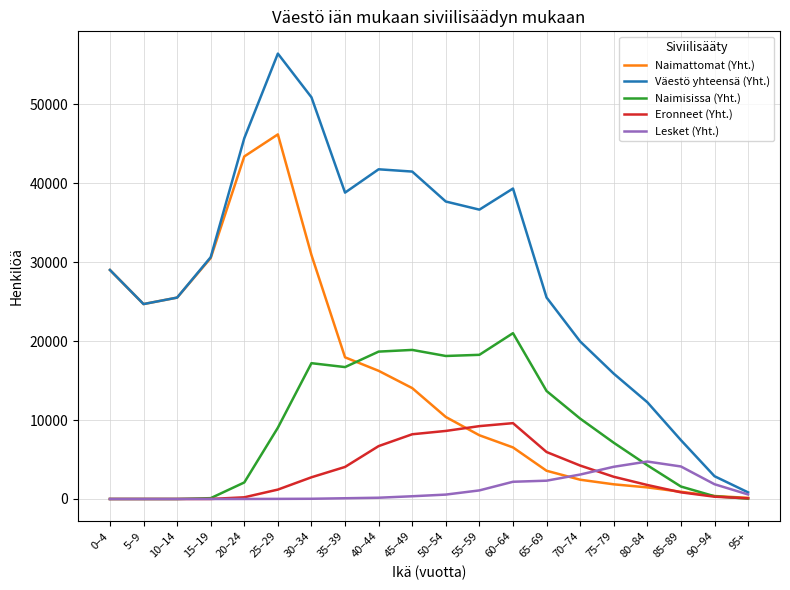

How many values in the Lesket (Yht.) series are below 557?

10